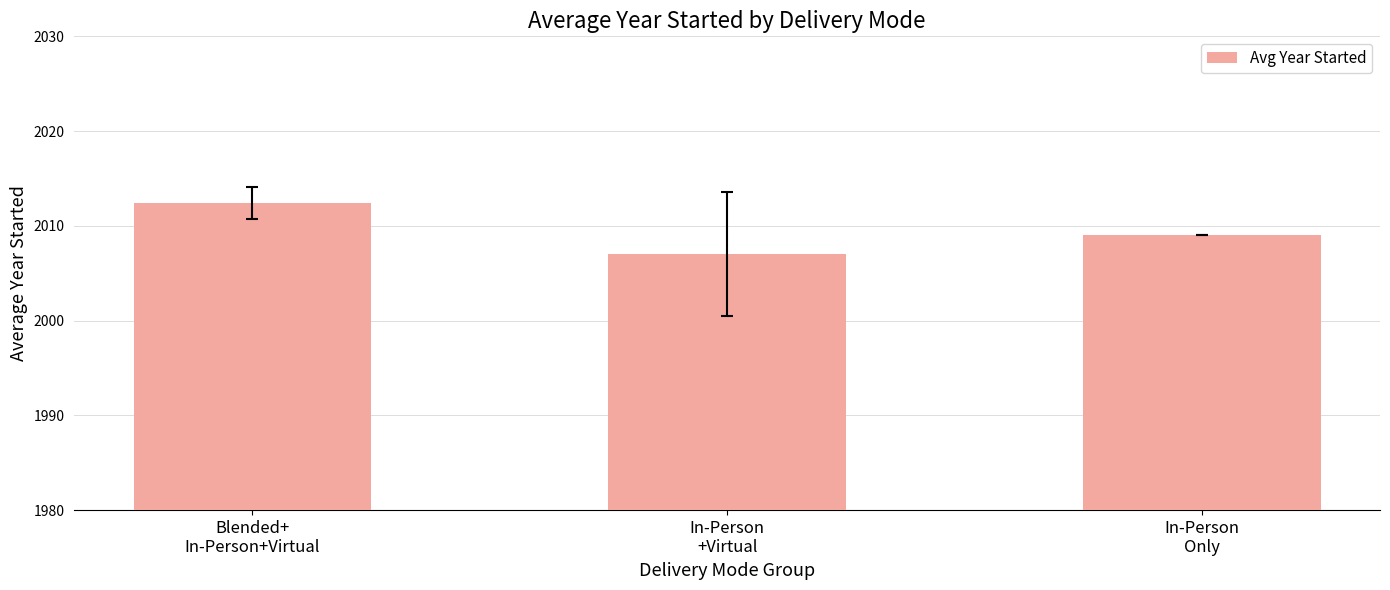

Approximately how many times larger is the value at In-Person
+Virtual compared to Blended+
In-Person+Virtual?

1.0